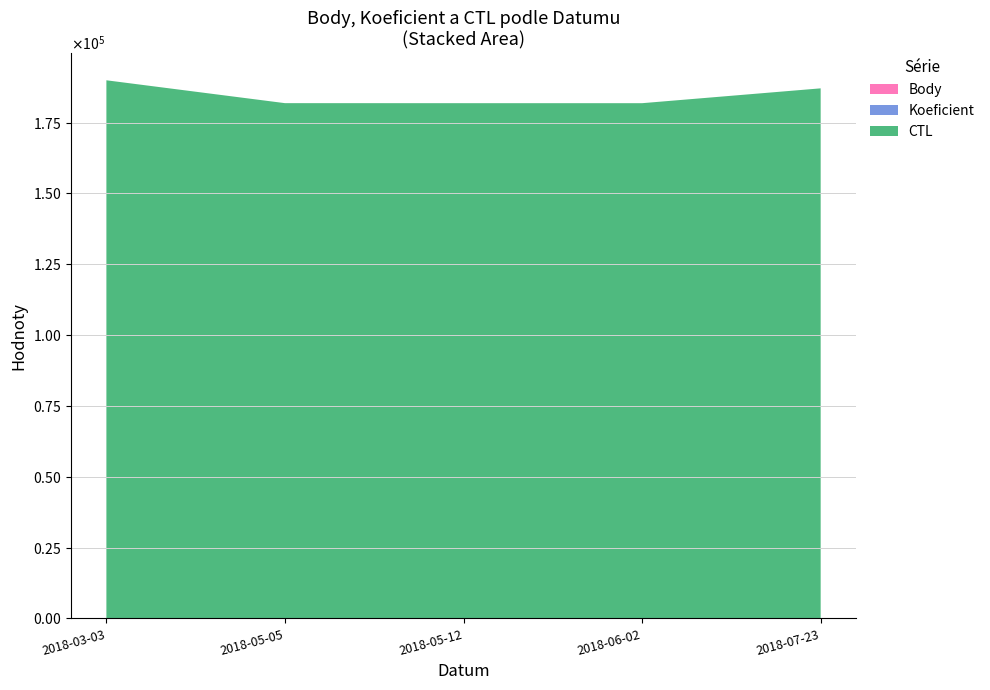

Reading left to right, list all the values displayed in this chart.

Body: 1.0	17.5	10.5	10.5	24.0
Koeficient: 1.0	14.0	7.0	7.0	24.0
CTL: 189901.0	181801.0	181802.0	181803.0	187011.0